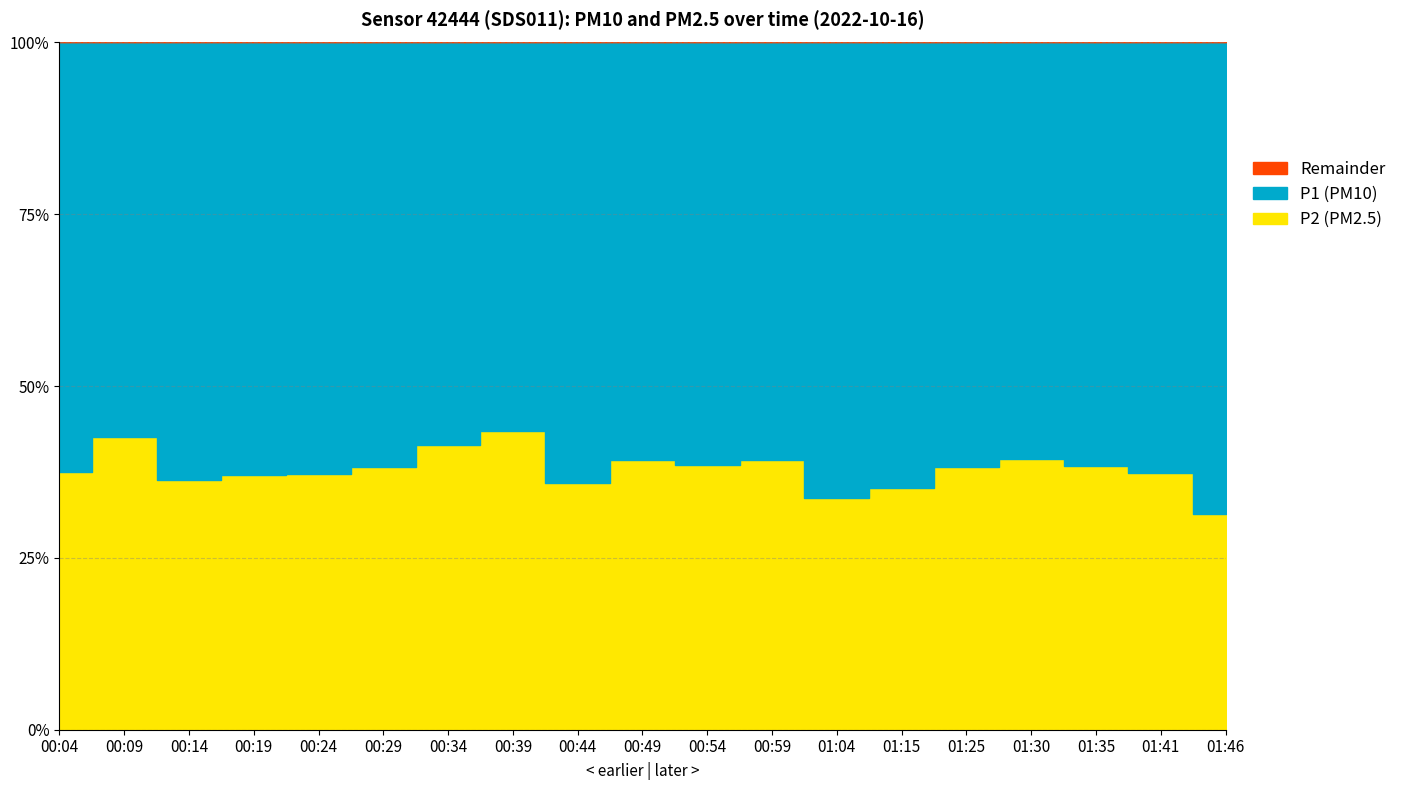

Which label corresponds to the largest value in the chart?

01:46